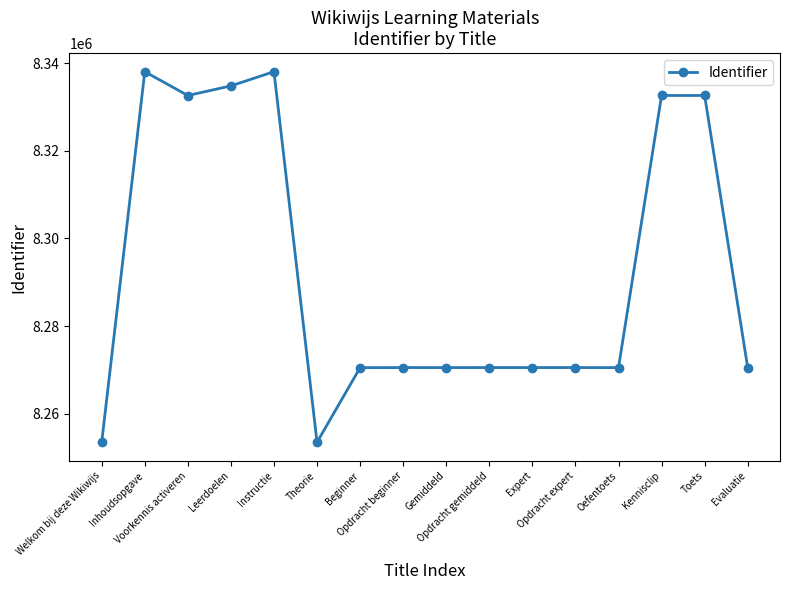

At which category does the data reach its first local peak?

Inhoudsopgave